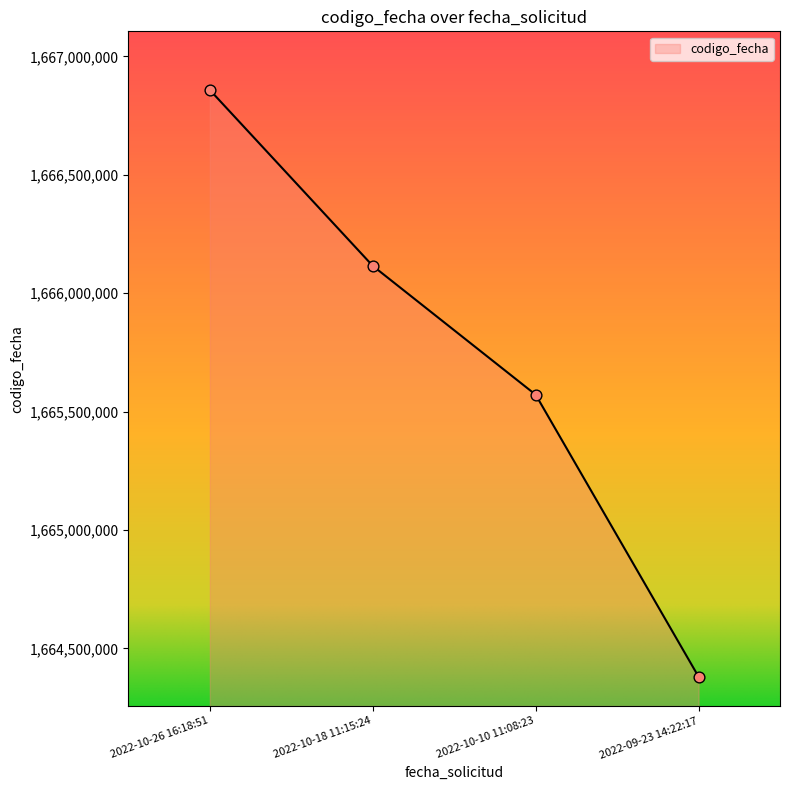

Which has a higher value, 2022-10-26 16:18:51 or 2022-10-18 11:15:24?

2022-10-26 16:18:51